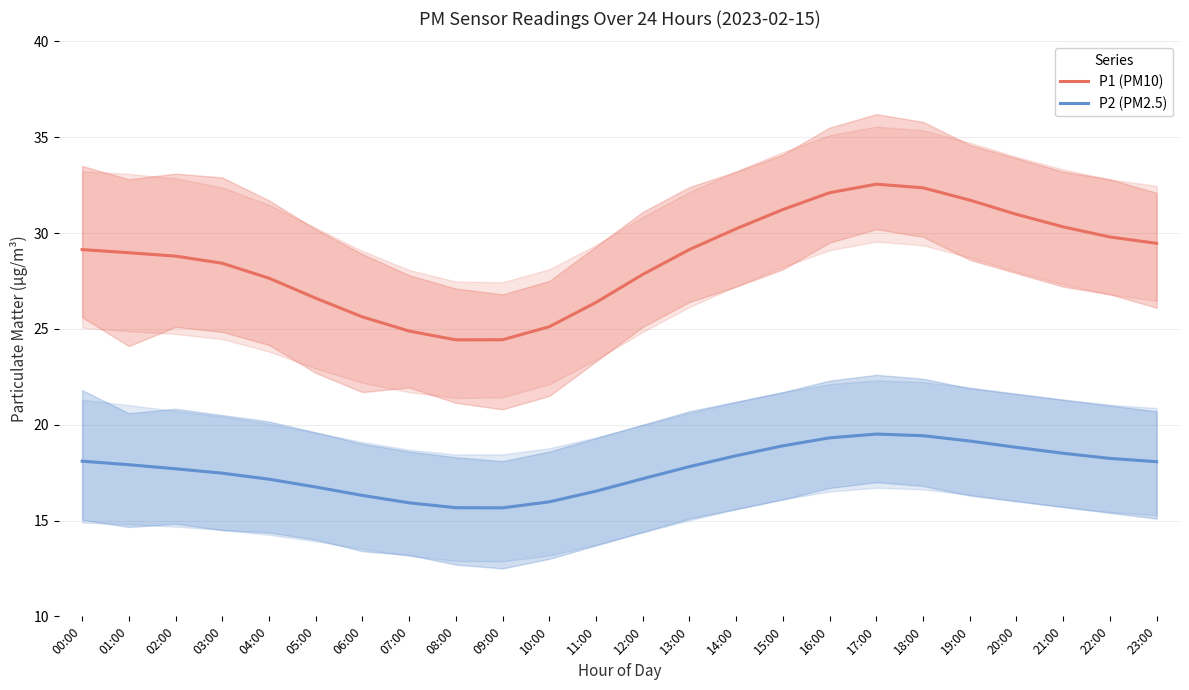

True or false: P1 (PM10) and P2 (PM2.5) cross at least once.

False